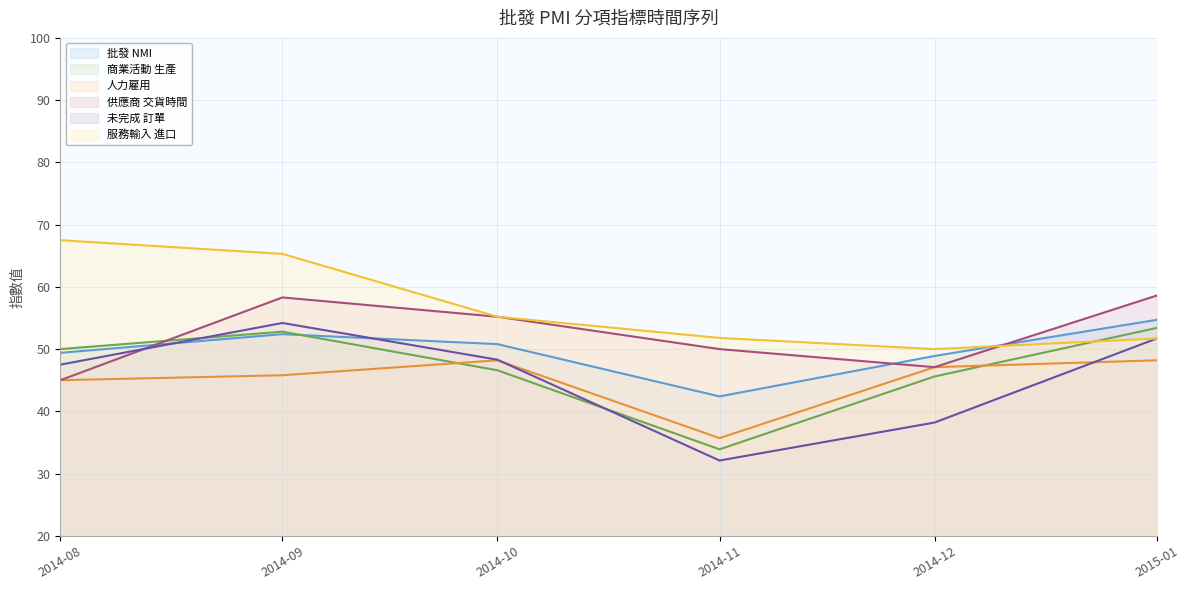

At which label is 服務輸入 進口 closest to 58?

2014-10